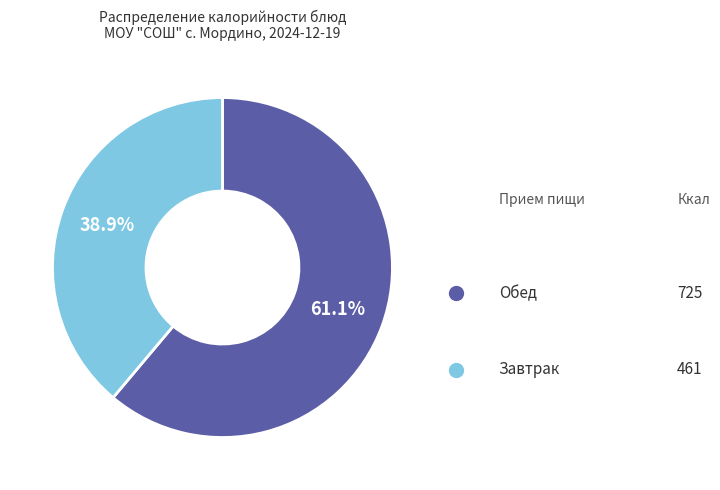

Is there any slice that represents more than half of the pie?

Yes